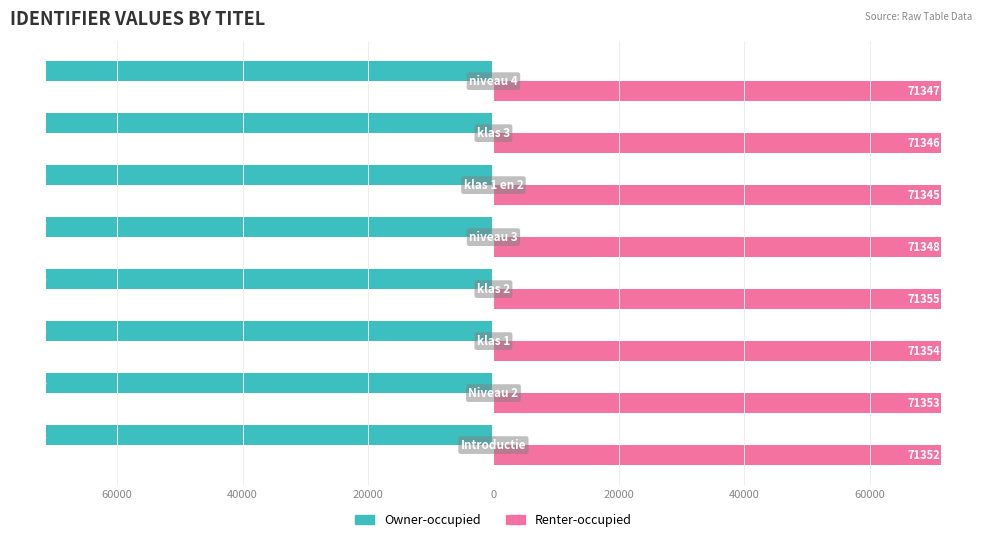

What are all the series names shown in the legend?

Owner-occupied, Renter-occupied